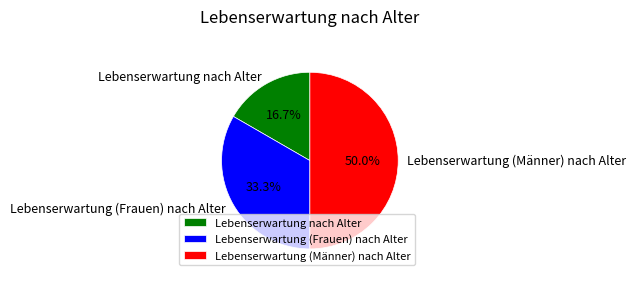

Which category has the smallest portion of the pie?

Lebenserwartung nach Alter